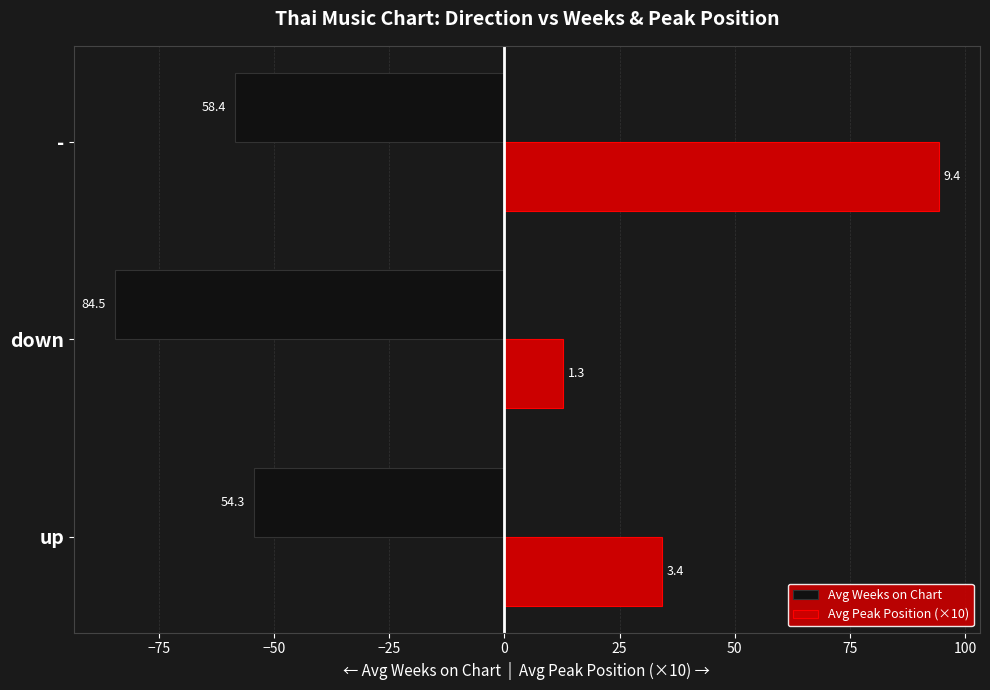

What is the value of the Avg Weeks on Chart bar at the 3rd from the left?

-58.4